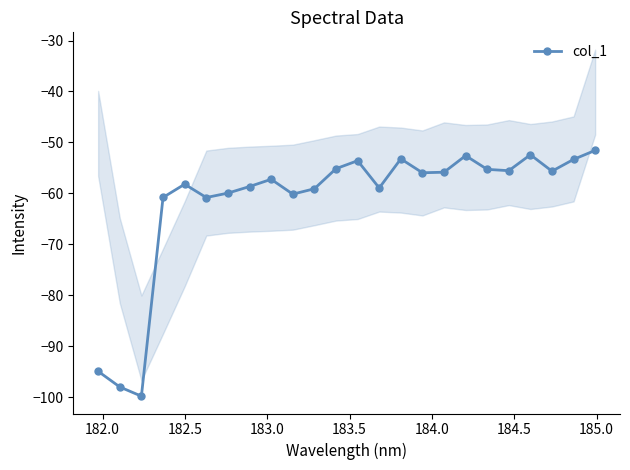

What is the smallest value displayed?

-99.8